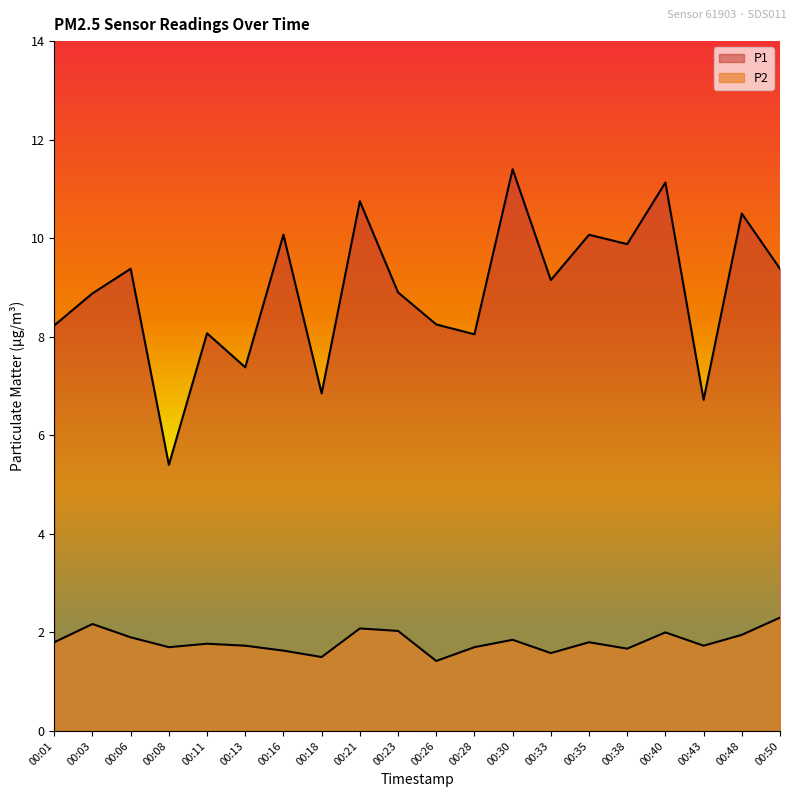

Between 00:28 and 00:13, which is larger?

00:28